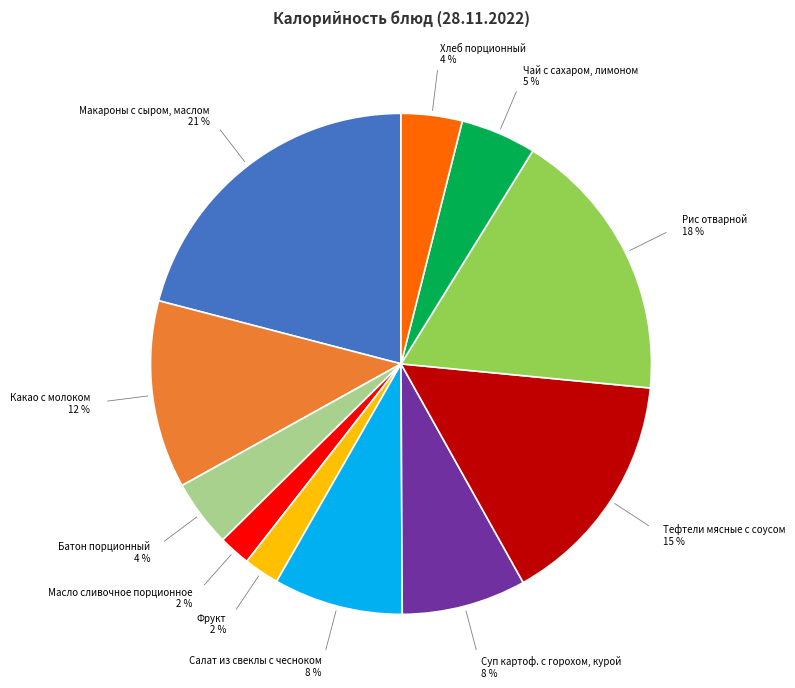

What percentage is the Рис отварной slice, to the nearest percent?

18%